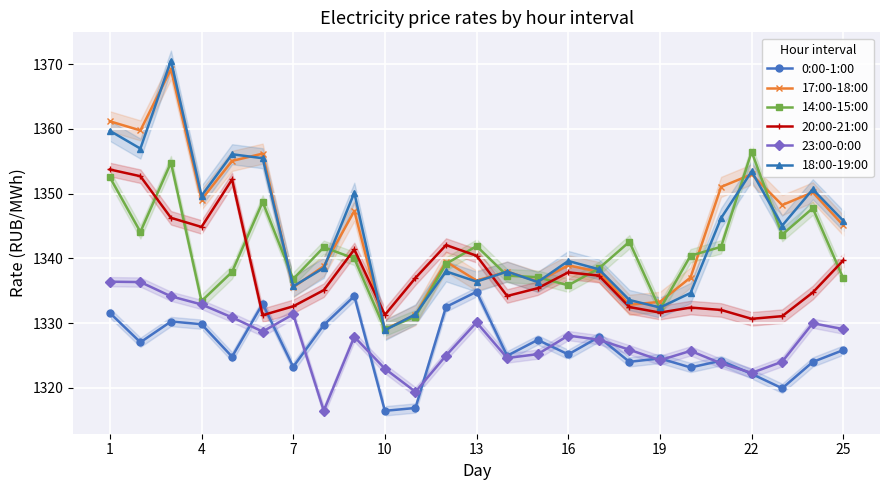

True or false: 0:00-1:00 and 18:00-19:00 cross at least once.

False